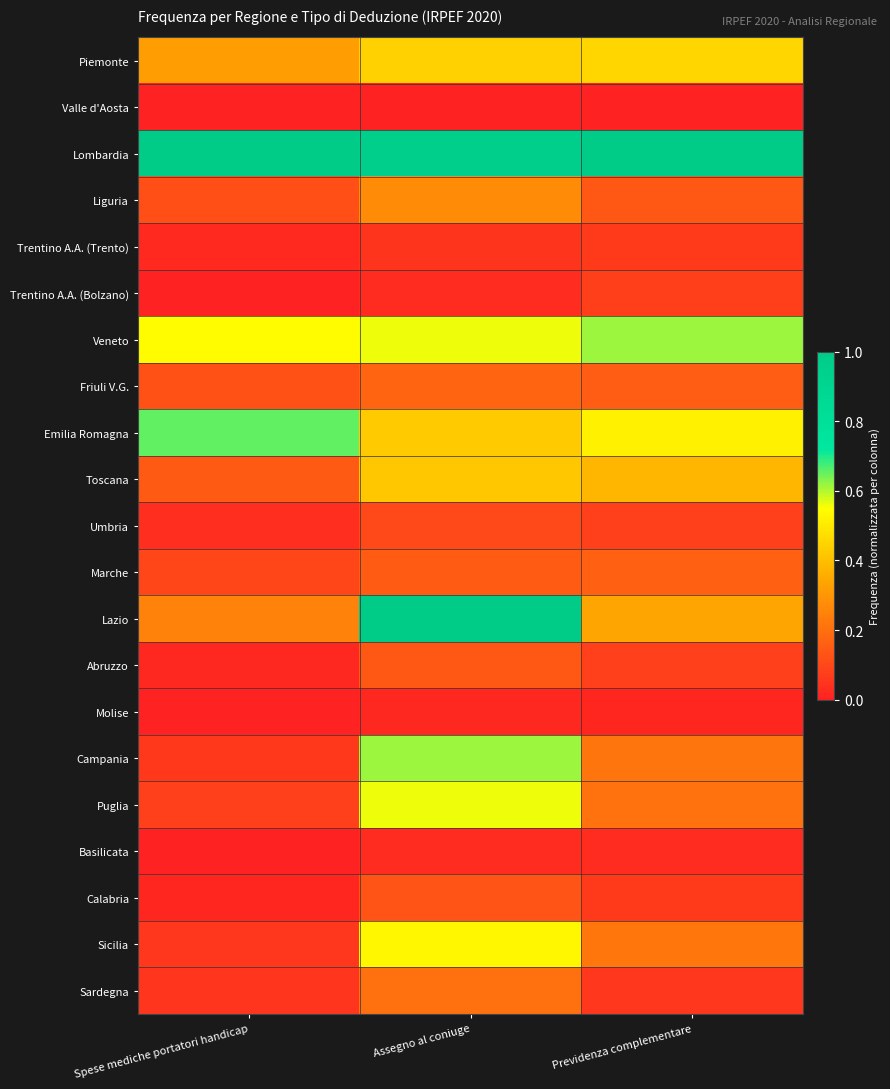

Reading right to left, transcribe all the data shown in this chart.

Piemonte: Previdenza complementare=0.5	Assegno al coniuge=0.4	Spese mediche portatori handicap=0.3
Valle d'Aosta: Previdenza complementare=0.0	Assegno al coniuge=0.0	Spese mediche portatori handicap=0.0
Lombardia: Previdenza complementare=1.0	Assegno al coniuge=1.0	Spese mediche portatori handicap=1.0
Liguria: Previdenza complementare=0.1	Assegno al coniuge=0.3	Spese mediche portatori handicap=0.1
Trentino A.A. (Trento): Previdenza complementare=0.1	Assegno al coniuge=0.0	Spese mediche portatori handicap=0.0
Trentino A.A. (Bolzano): Previdenza complementare=0.1	Assegno al coniuge=0.0	Spese mediche portatori handicap=0.0
Veneto: Previdenza complementare=0.6	Assegno al coniuge=0.6	Spese mediche portatori handicap=0.5
Friuli V.G.: Previdenza complementare=0.2	Assegno al coniuge=0.2	Spese mediche portatori handicap=0.1
Emilia Romagna: Previdenza complementare=0.5	Assegno al coniuge=0.4	Spese mediche portatori handicap=0.7
Toscana: Previdenza complementare=0.4	Assegno al coniuge=0.4	Spese mediche portatori handicap=0.1
Umbria: Previdenza complementare=0.1	Assegno al coniuge=0.1	Spese mediche portatori handicap=0.0
Marche: Previdenza complementare=0.2	Assegno al coniuge=0.1	Spese mediche portatori handicap=0.1
Lazio: Previdenza complementare=0.3	Assegno al coniuge=1.0	Spese mediche portatori handicap=0.2
Abruzzo: Previdenza complementare=0.1	Assegno al coniuge=0.1	Spese mediche portatori handicap=0.0
Molise: Previdenza complementare=0.0	Assegno al coniuge=0.0	Spese mediche portatori handicap=0.0
Campania: Previdenza complementare=0.2	Assegno al coniuge=0.6	Spese mediche portatori handicap=0.1
Puglia: Previdenza complementare=0.2	Assegno al coniuge=0.6	Spese mediche portatori handicap=0.1
Basilicata: Previdenza complementare=0.0	Assegno al coniuge=0.0	Spese mediche portatori handicap=0.0
Calabria: Previdenza complementare=0.1	Assegno al coniuge=0.1	Spese mediche portatori handicap=0.0
Sicilia: Previdenza complementare=0.2	Assegno al coniuge=0.5	Spese mediche portatori handicap=0.1
Sardegna: Previdenza complementare=0.1	Assegno al coniuge=0.2	Spese mediche portatori handicap=0.1